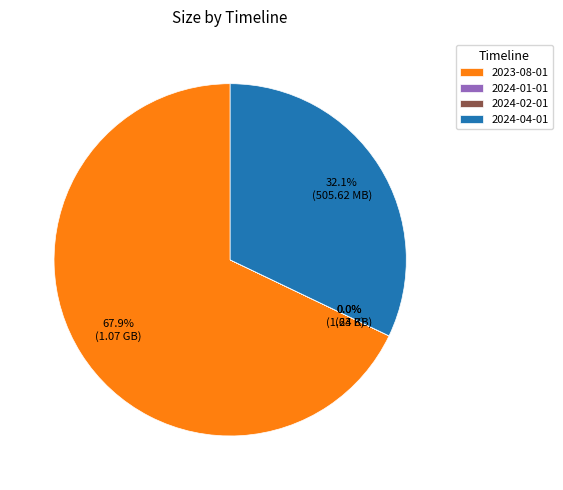

Which slice is the largest?

2023-08-01